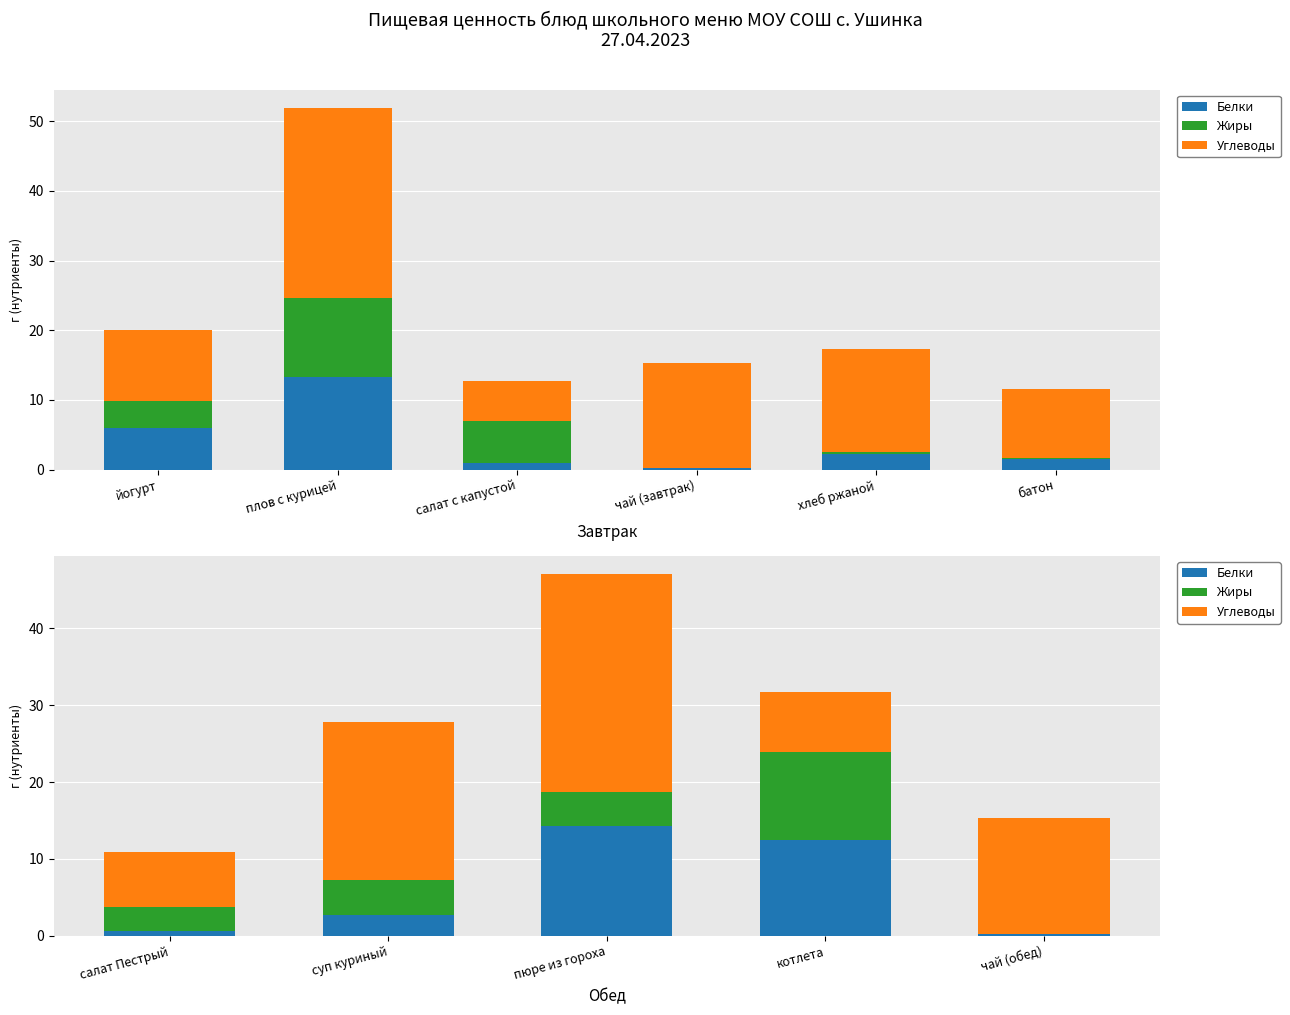

Which series has the largest total across all categories?

Углеводы